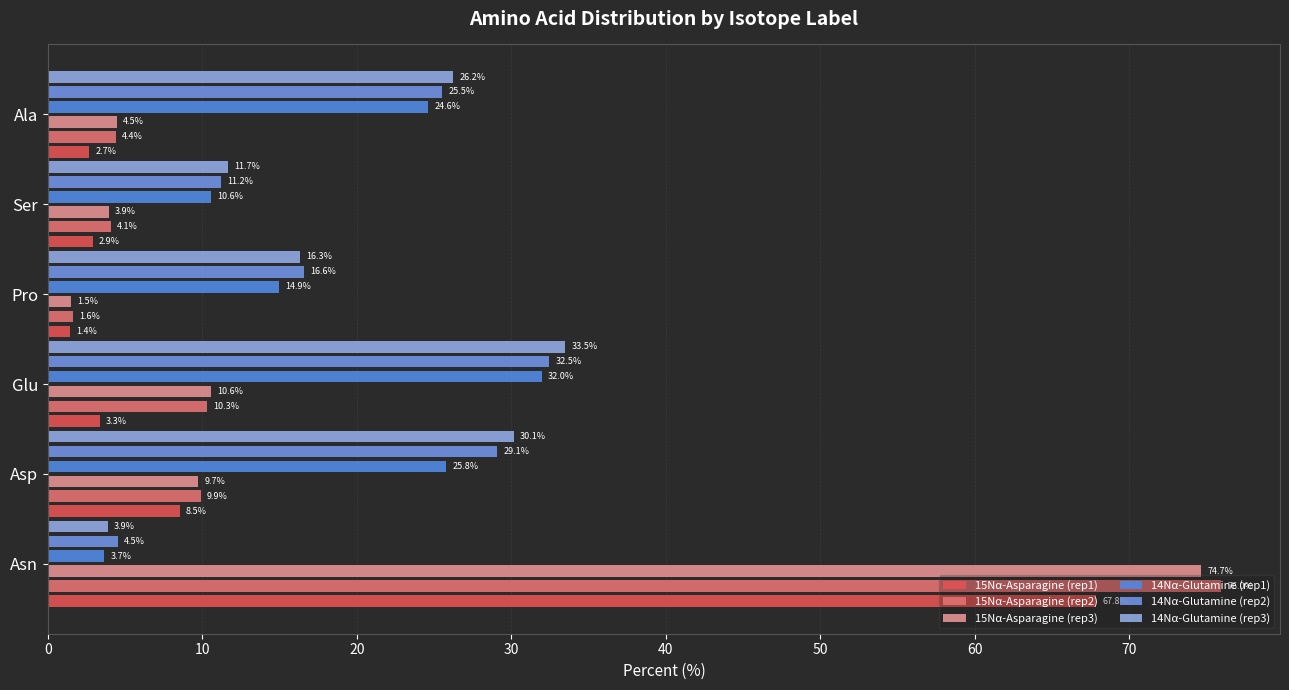

What is the maximum value for 15Nα-Asparagine (rep1)?

67.8